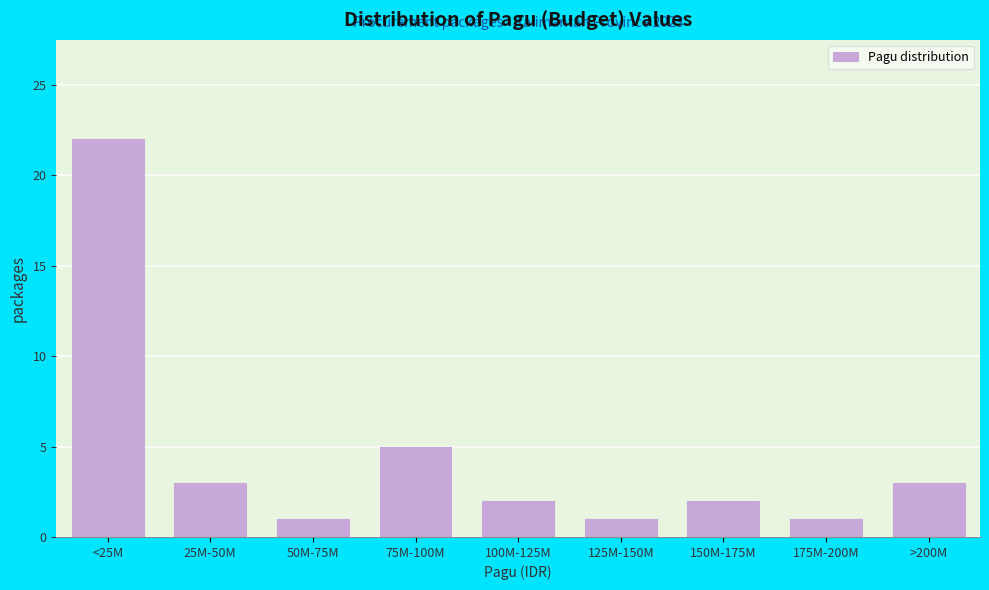

Reading left to right, extract all data points from this chart.

22	3	1	5	2	1	2	1	3